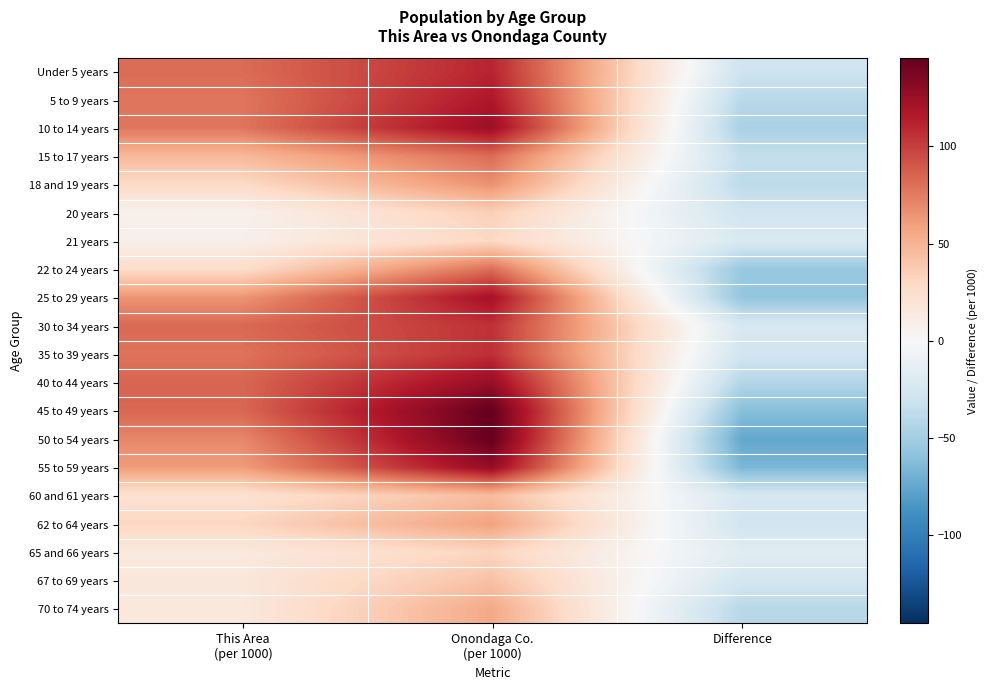

Reading left to right, list all the values displayed in this chart.

Under 5 years: This Area
(per 1000)=81.7	Onondaga Co.
(per 1000)=111.1	Difference=-29.4
5 to 9 years: This Area
(per 1000)=77.6	Onondaga Co.
(per 1000)=117.3	Difference=-39.6
10 to 14 years: This Area
(per 1000)=78.0	Onondaga Co.
(per 1000)=125.0	Difference=-47.1
15 to 17 years: This Area
(per 1000)=47.2	Onondaga Co.
(per 1000)=81.8	Difference=-34.5
18 and 19 years: This Area
(per 1000)=28.3	Onondaga Co.
(per 1000)=66.0	Difference=-37.6
20 years: This Area
(per 1000)=6.7	Onondaga Co.
(per 1000)=34.9	Difference=-28.2
21 years: This Area
(per 1000)=8.0	Onondaga Co.
(per 1000)=29.7	Difference=-21.7
22 to 24 years: This Area
(per 1000)=26.4	Onondaga Co.
(per 1000)=81.0	Difference=-54.6
25 to 29 years: This Area
(per 1000)=64.7	Onondaga Co.
(per 1000)=121.0	Difference=-56.3
30 to 34 years: This Area
(per 1000)=82.9	Onondaga Co.
(per 1000)=105.9	Difference=-23.0
35 to 39 years: This Area
(per 1000)=78.9	Onondaga Co.
(per 1000)=106.7	Difference=-27.7
40 to 44 years: This Area
(per 1000)=84.4	Onondaga Co.
(per 1000)=126.6	Difference=-42.2
45 to 49 years: This Area
(per 1000)=83.9	Onondaga Co.
(per 1000)=145.4	Difference=-61.5
50 to 54 years: This Area
(per 1000)=70.3	Onondaga Co.
(per 1000)=144.9	Difference=-74.7
55 to 59 years: This Area
(per 1000)=61.3	Onondaga Co.
(per 1000)=127.8	Difference=-66.5
60 and 61 years: This Area
(per 1000)=21.6	Onondaga Co.
(per 1000)=45.1	Difference=-23.5
62 to 64 years: This Area
(per 1000)=30.9	Onondaga Co.
(per 1000)=58.7	Difference=-27.8
65 and 66 years: This Area
(per 1000)=14.2	Onondaga Co.
(per 1000)=31.5	Difference=-17.3
67 to 69 years: This Area
(per 1000)=16.5	Onondaga Co.
(per 1000)=42.6	Difference=-26.1
70 to 74 years: This Area
(per 1000)=15.0	Onondaga Co.
(per 1000)=55.4	Difference=-40.4